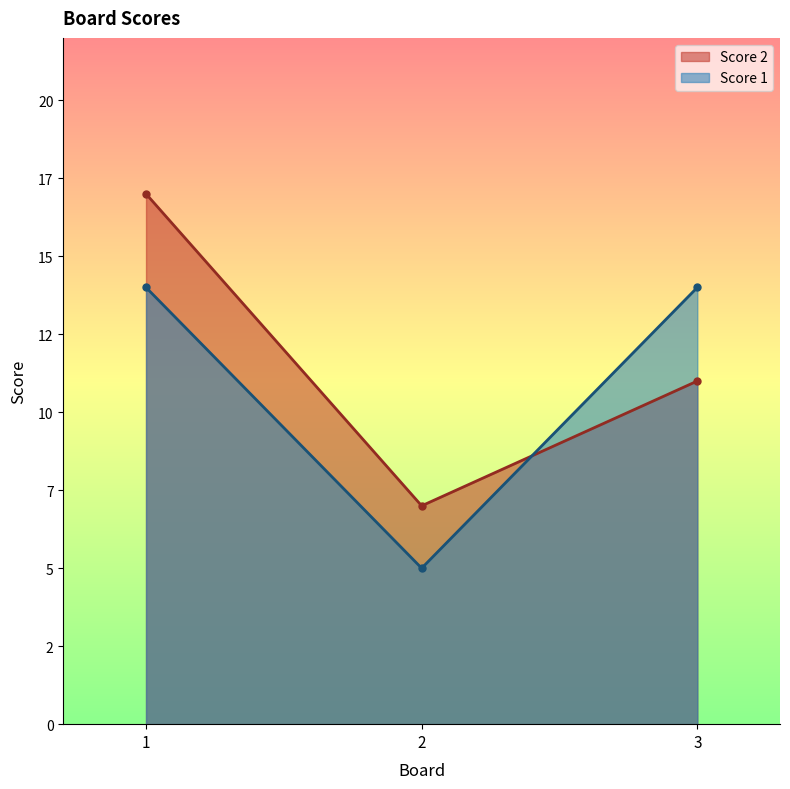

At which category does the chart reach its minimum across all series?

2